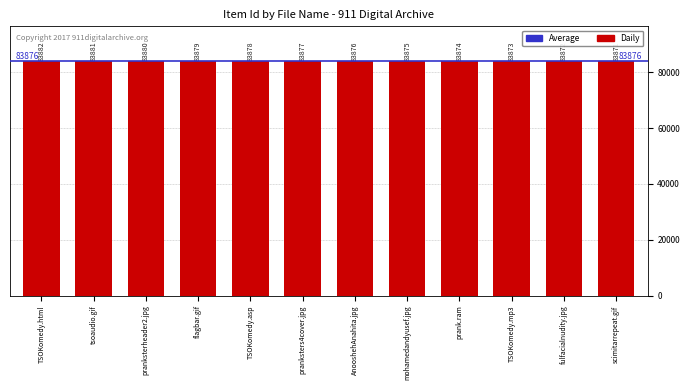

Reading right to left, extract all data points from this chart.

scimitarrepeat.gif=83871	fulfacialnudity.jpg=83872	TSOKomedy.mp3=83873	prank.ram=83874	mohamedandyusef.jpg=83875	AnooshehAnahita.jpg=83876	pranksters4cover.jpg=83877	TSOKomedy.asp=83878	flagbar.gif=83879	pranksterheader2.jpg=83880	tsoaudio.gif=83881	TSOKomedy.html=83882